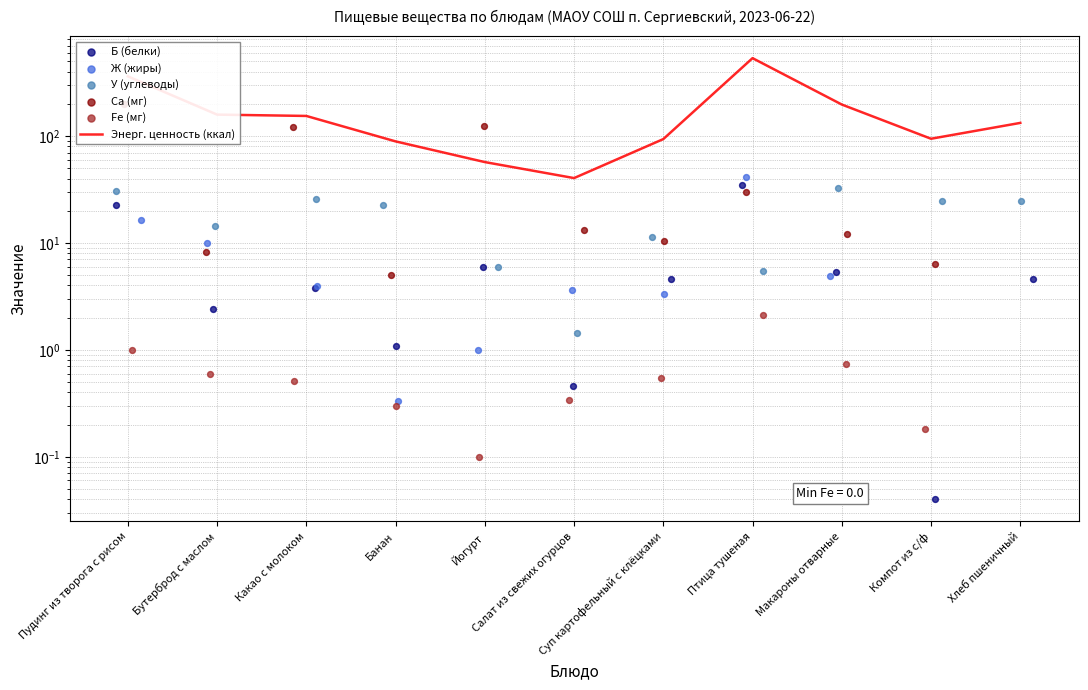

Which series has the largest total across all categories?

Энерг. ценность (ккал)